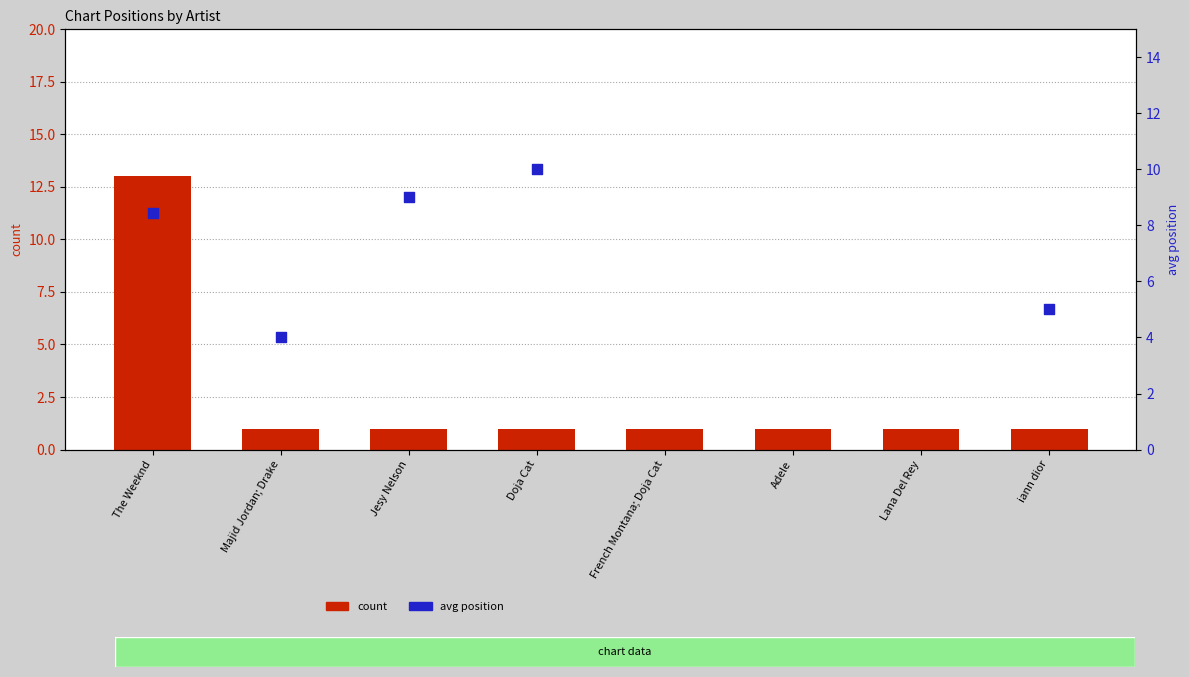

What is the total value across all series at Majid Jordan; Drake?

5.0